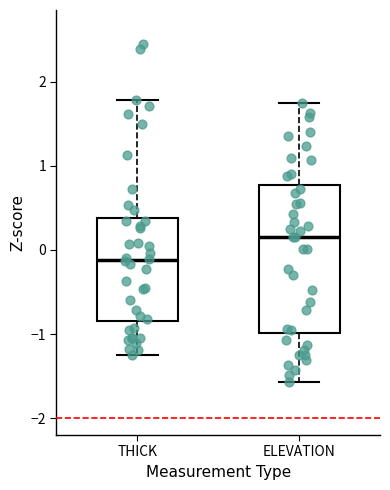

Which box is the tallest, from its lower edge to its upper edge?

ELEVATION